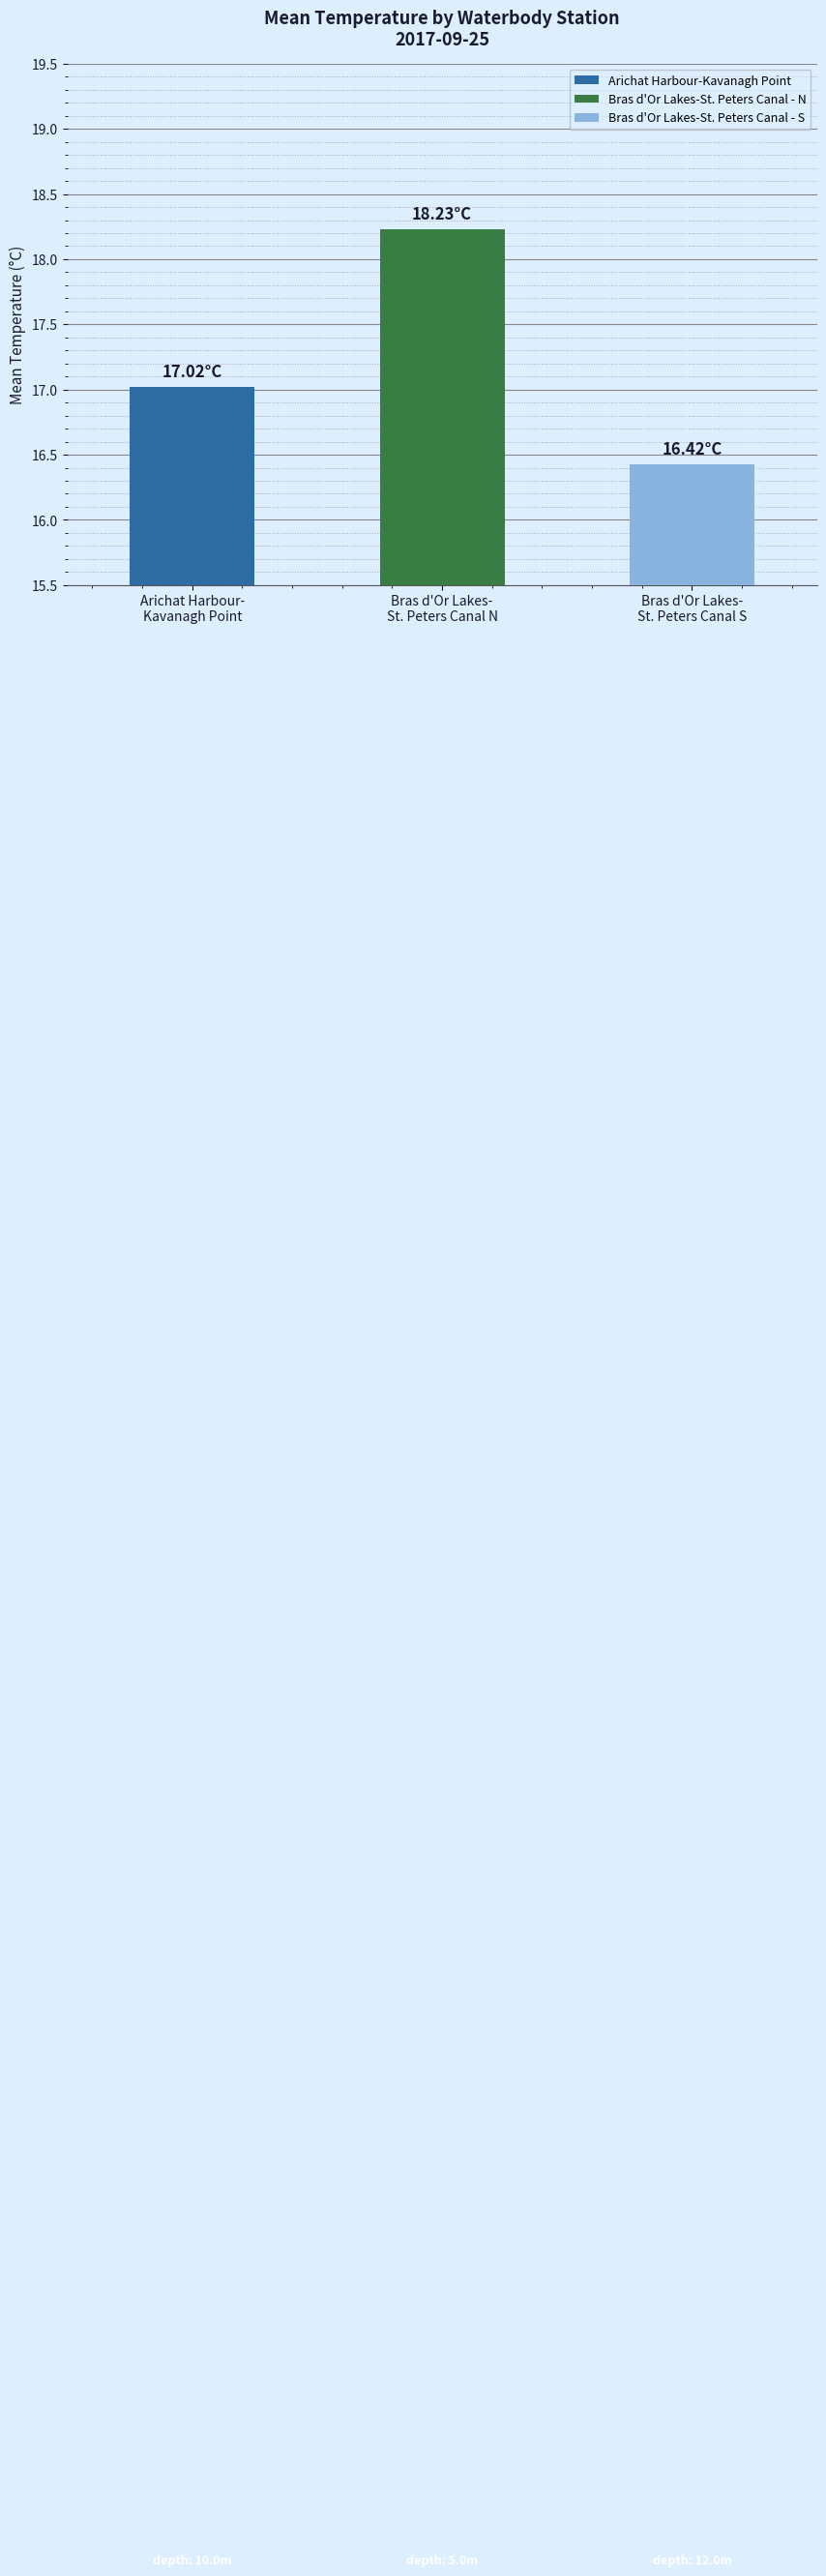

At which category does the chart reach its peak across all series?

Bras d'Or Lakes-
St. Peters Canal N